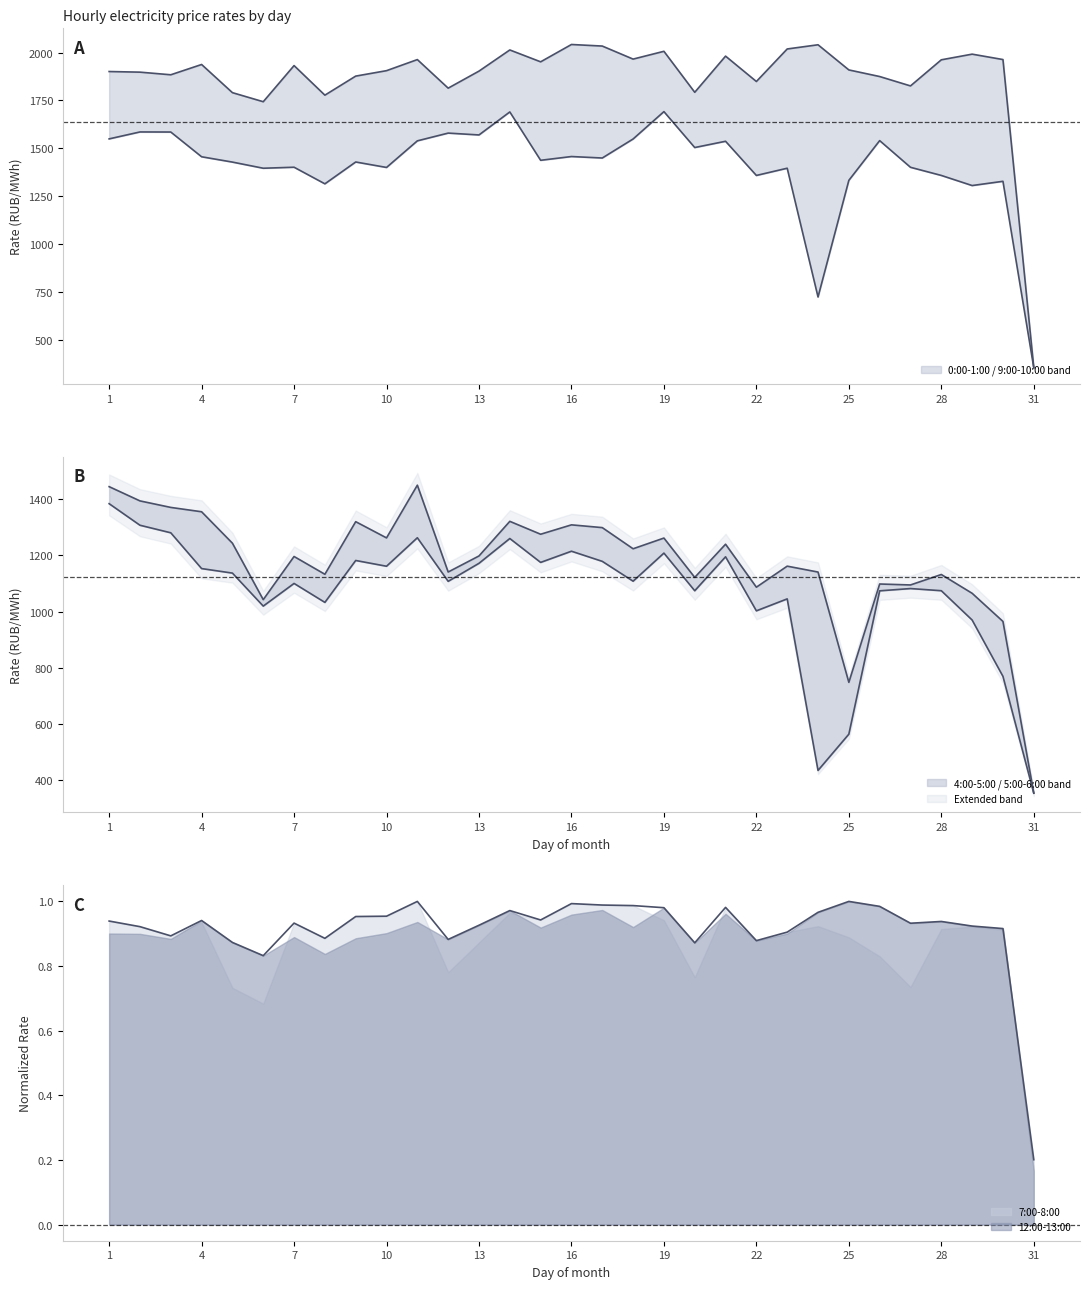

Rank the series at 12 from lowest to highest value.

12:00-13:00, 4:00-5:00, 5:00-6:00, 0:00-1:00, 9:00-10:00